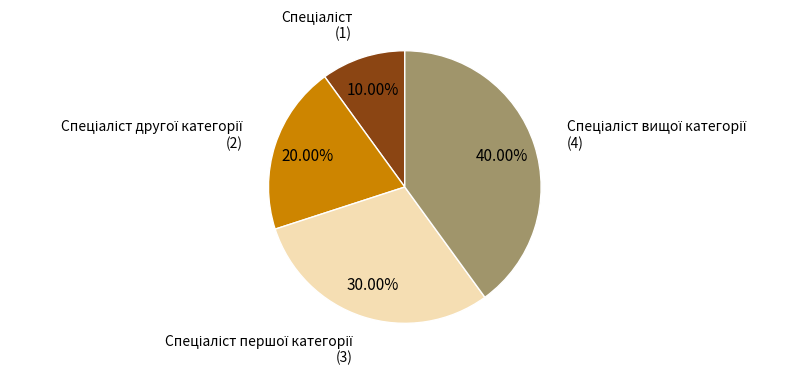

How many slices are in this pie chart?

4